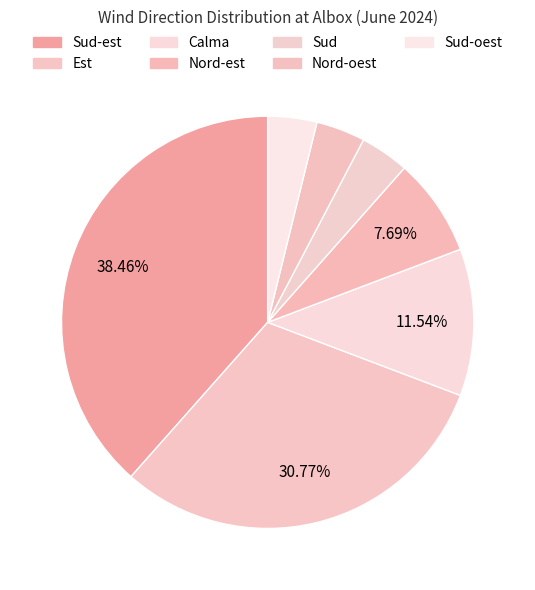

How many segments does this pie chart have?

7